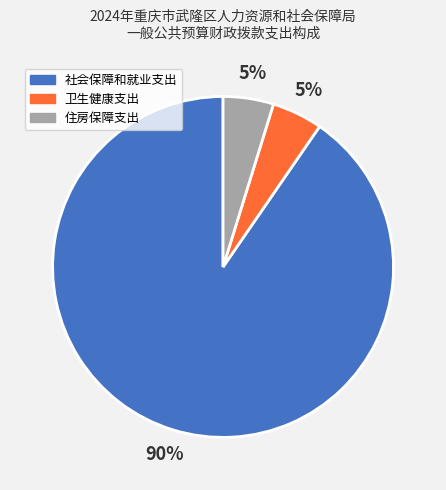

To the nearest percent, what is the combined percentage of 卫生健康支出 and 社会保障和就业支出?

95%